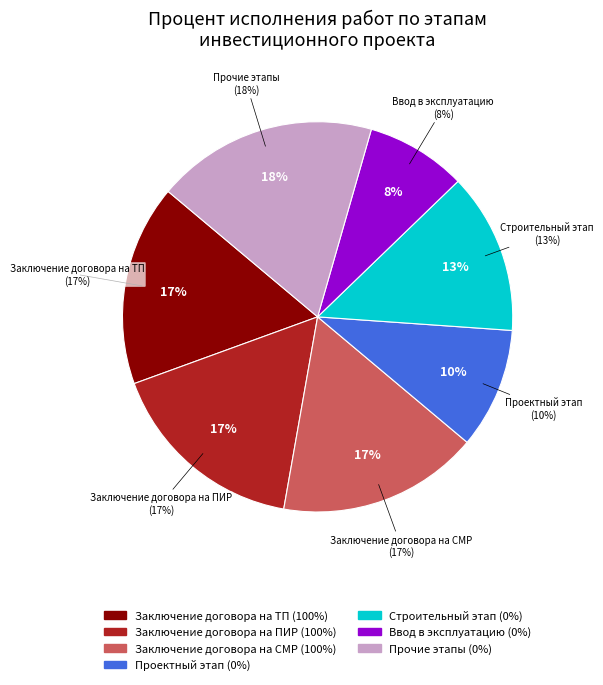

Does any single category account for the majority?

No